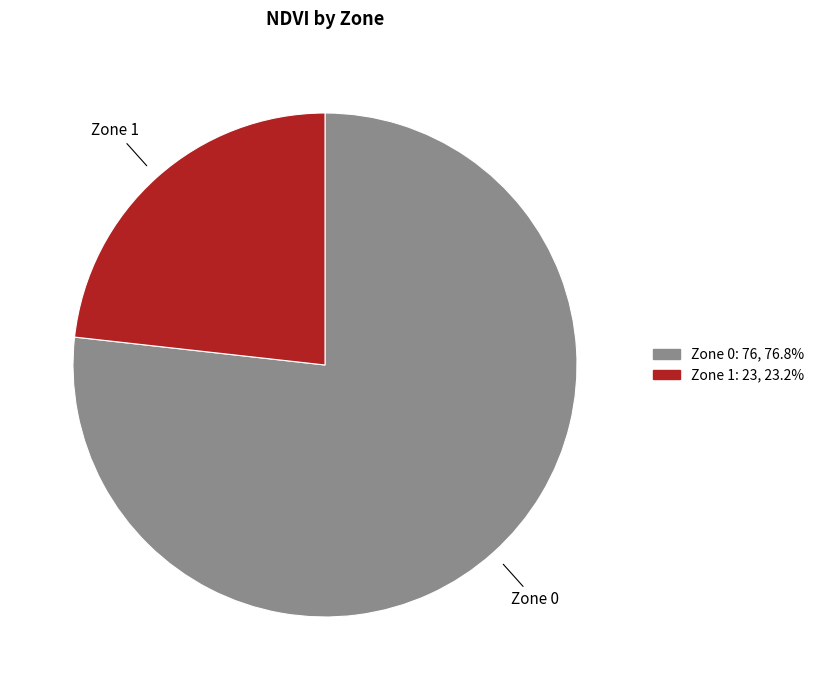

Between Zone 1 and Zone 0, which is larger?

Zone 0